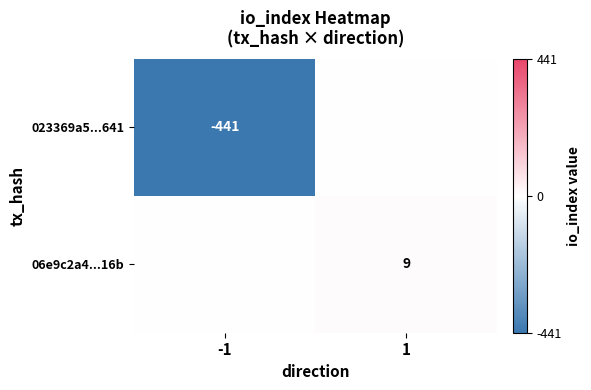

The 06e9c2a4...16b series shows 15 at 1. True or false?

False